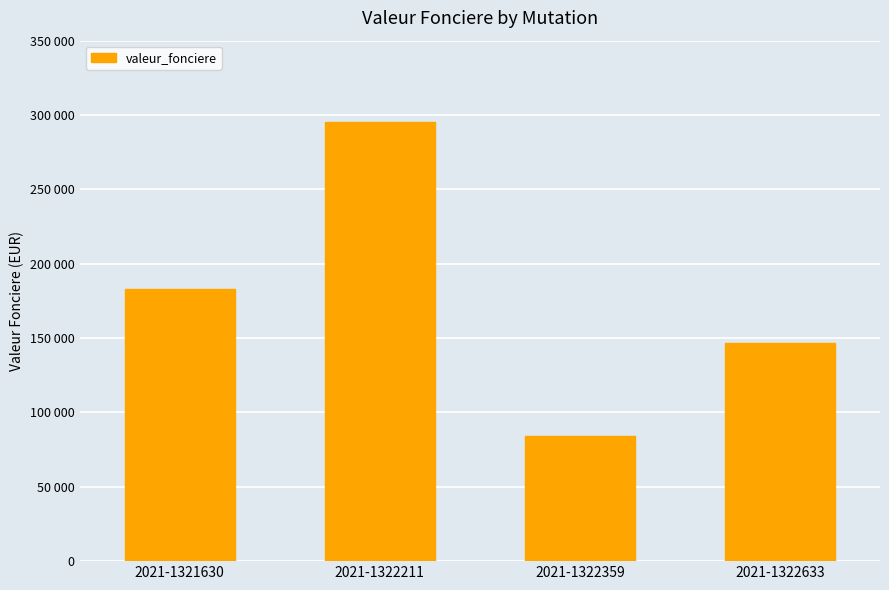

What is the approximate value at 2021-1321630?

183000